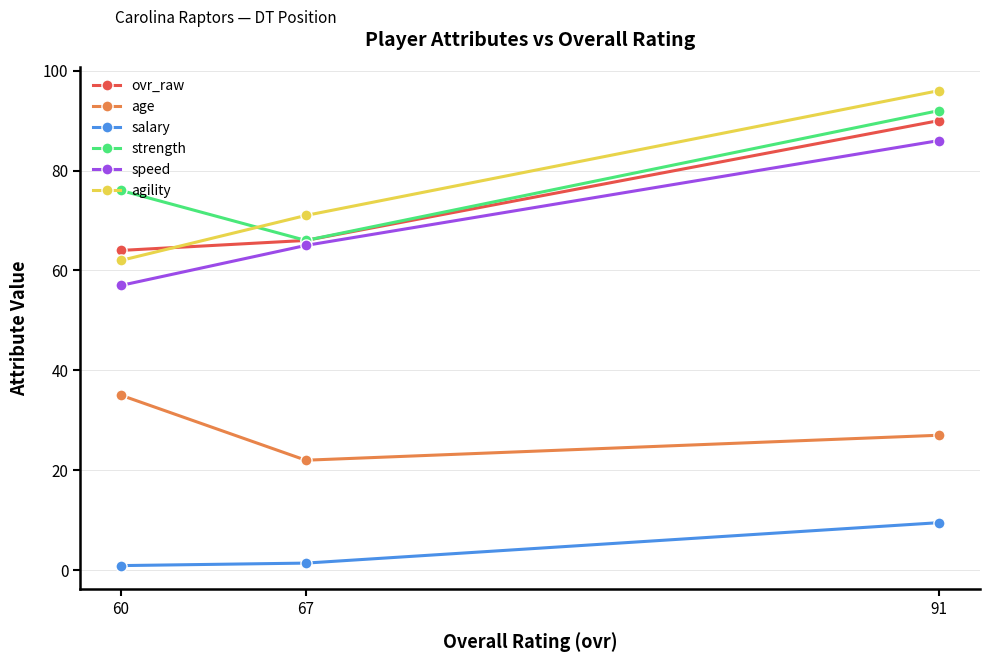

Reading left to right, extract all data points from this chart.

ovr_raw: 91=90.0	67=66.0	60=64.0
age: 91=27.0	67=22.0	60=35.0
salary: 91=9.5	67=1.4	60=0.9
strength: 91=92.0	67=66.0	60=76.0
speed: 91=86.0	67=65.0	60=57.0
agility: 91=96.0	67=71.0	60=62.0